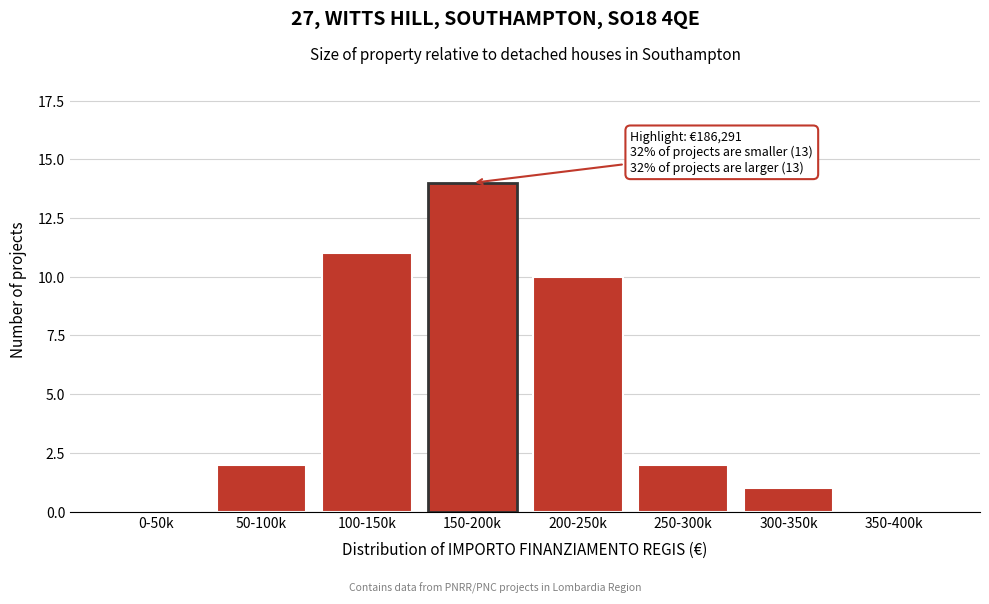

Reading left to right, what are all the values shown in this chart?

0-50k=0	50-100k=2	100-150k=11	150-200k=14	200-250k=10	250-300k=2	300-350k=1	350-400k=0